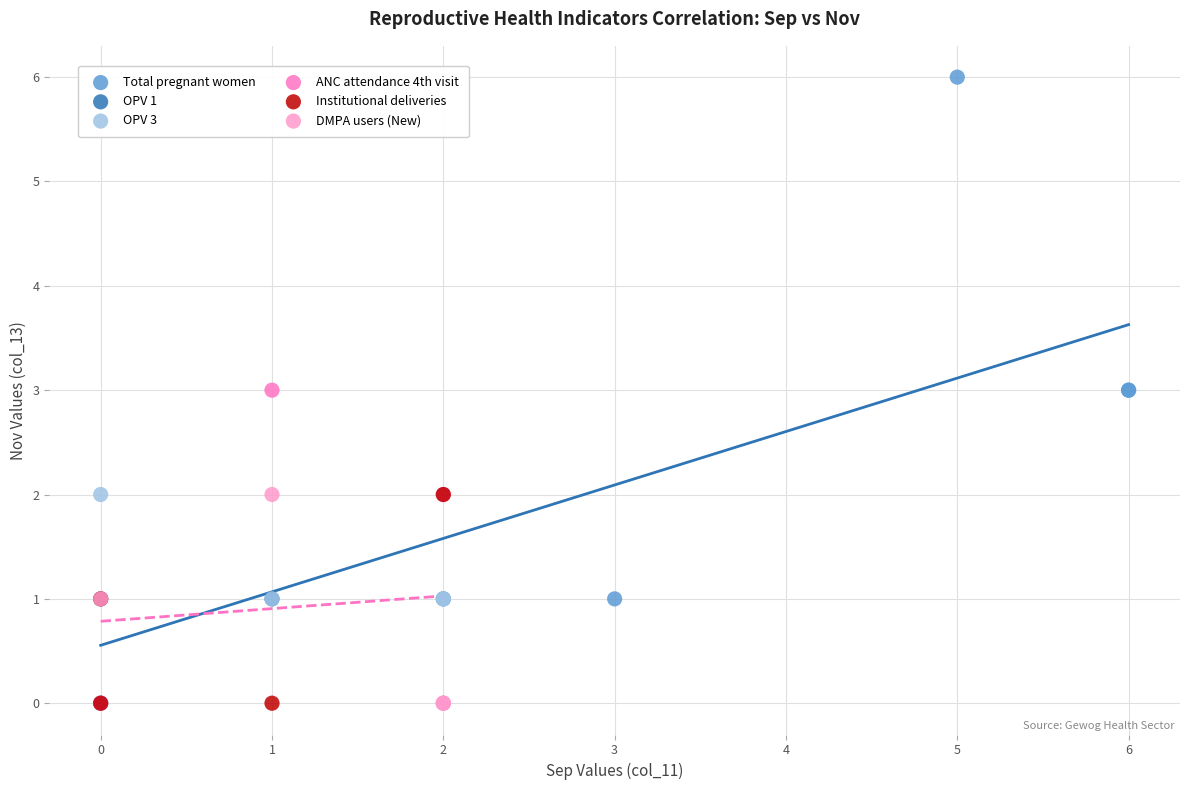

Which series reaches the maximum Y coordinate?

Total pregnant women